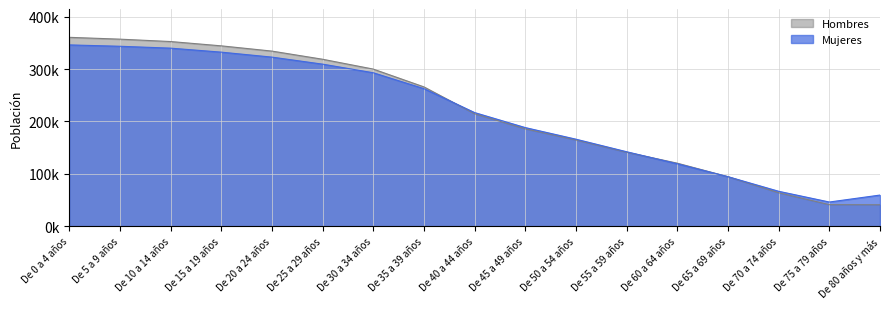

What is the sum of the Mujeres values at De 40 a 44 años and De 35 a 39 años?

479776.3